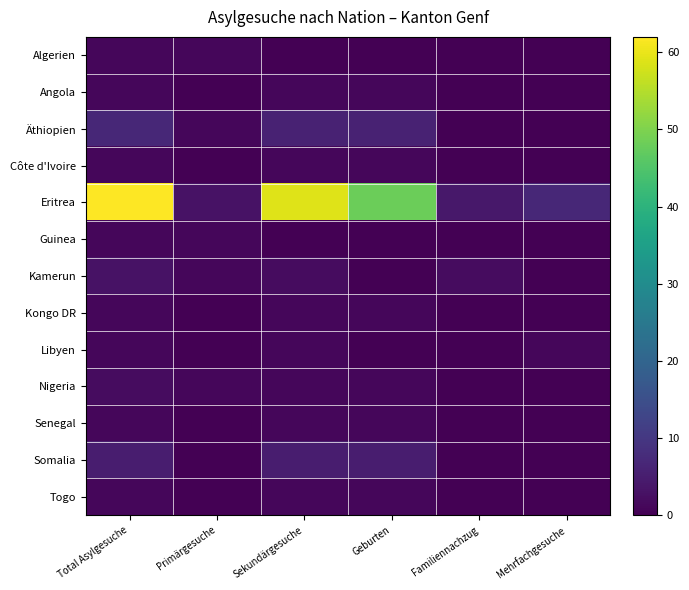

Reading right to left, list all the values displayed in this chart.

Algerien: Mehrfachgesuche=0	Familiennachzug=0	Geburten=0	Sekundärgesuche=0	Primärgesuche=1	Total Asylgesuche=1
Angola: Mehrfachgesuche=0	Familiennachzug=0	Geburten=1	Sekundärgesuche=1	Primärgesuche=0	Total Asylgesuche=1
Äthiopien: Mehrfachgesuche=0	Familiennachzug=0	Geburten=6	Sekundärgesuche=6	Primärgesuche=1	Total Asylgesuche=7
Côte d'Ivoire: Mehrfachgesuche=0	Familiennachzug=0	Geburten=1	Sekundärgesuche=1	Primärgesuche=0	Total Asylgesuche=1
Eritrea: Mehrfachgesuche=7	Familiennachzug=4	Geburten=48	Sekundärgesuche=59	Primärgesuche=3	Total Asylgesuche=62
Guinea: Mehrfachgesuche=0	Familiennachzug=0	Geburten=0	Sekundärgesuche=0	Primärgesuche=1	Total Asylgesuche=1
Kamerun: Mehrfachgesuche=0	Familiennachzug=2	Geburten=0	Sekundärgesuche=2	Primärgesuche=1	Total Asylgesuche=3
Kongo DR: Mehrfachgesuche=0	Familiennachzug=0	Geburten=1	Sekundärgesuche=1	Primärgesuche=0	Total Asylgesuche=1
Libyen: Mehrfachgesuche=1	Familiennachzug=0	Geburten=0	Sekundärgesuche=1	Primärgesuche=0	Total Asylgesuche=1
Nigeria: Mehrfachgesuche=0	Familiennachzug=0	Geburten=1	Sekundärgesuche=1	Primärgesuche=1	Total Asylgesuche=2
Senegal: Mehrfachgesuche=0	Familiennachzug=0	Geburten=1	Sekundärgesuche=1	Primärgesuche=0	Total Asylgesuche=1
Somalia: Mehrfachgesuche=0	Familiennachzug=0	Geburten=5	Sekundärgesuche=5	Primärgesuche=0	Total Asylgesuche=5
Togo: Mehrfachgesuche=0	Familiennachzug=0	Geburten=1	Sekundärgesuche=1	Primärgesuche=0	Total Asylgesuche=1